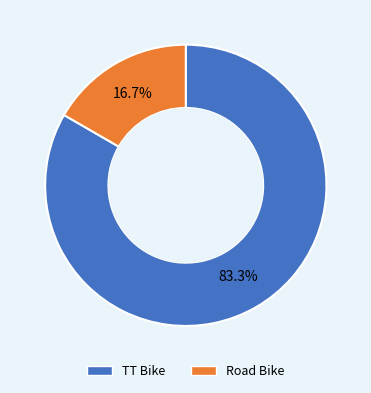

Is there a majority slice in this chart?

Yes